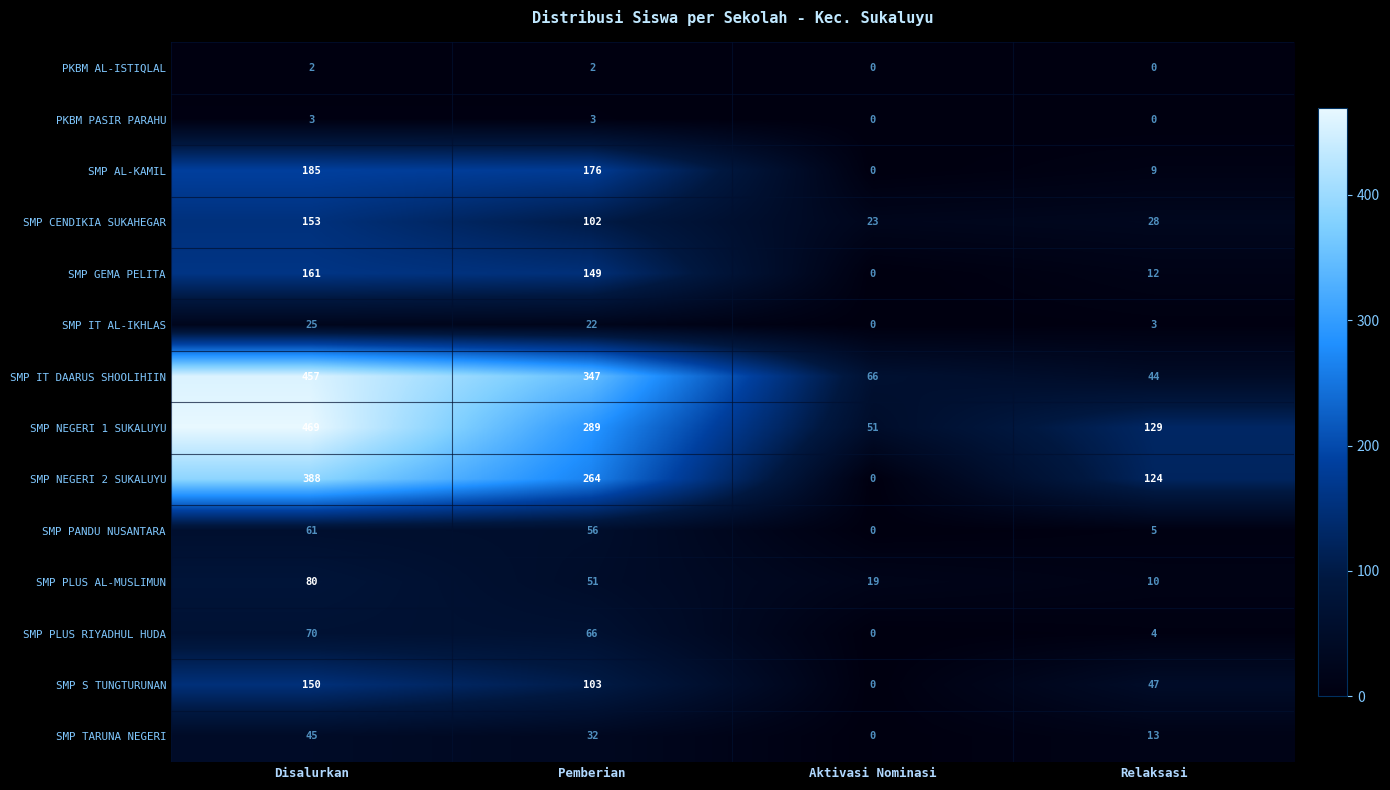

How many data points in SMP IT AL-IKHLAS are less than 22?

2